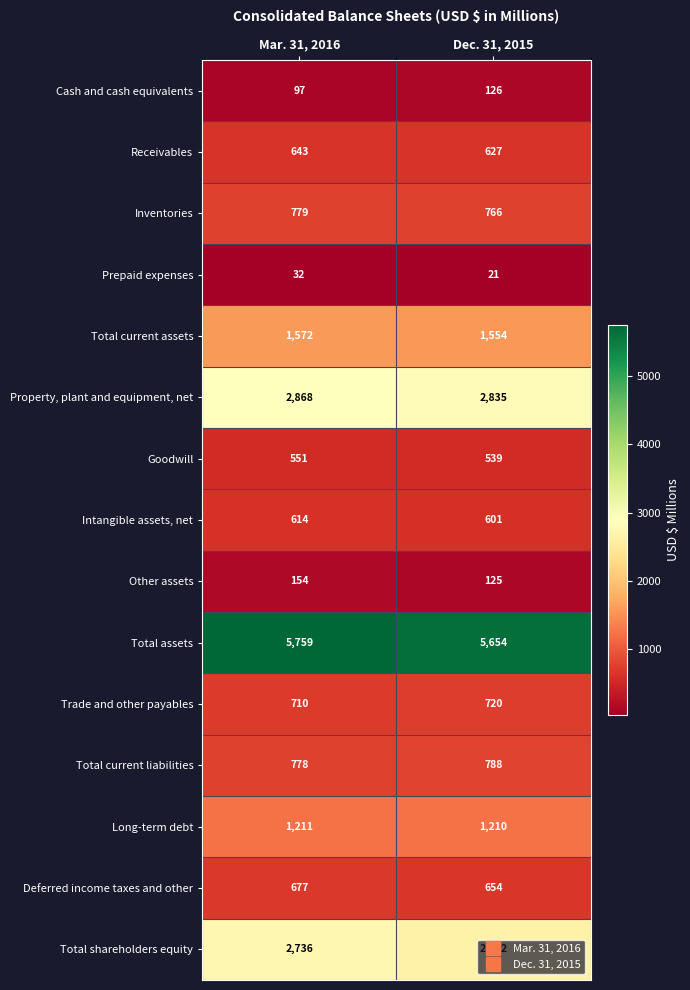

What is the average value of the Goodwill series?

545